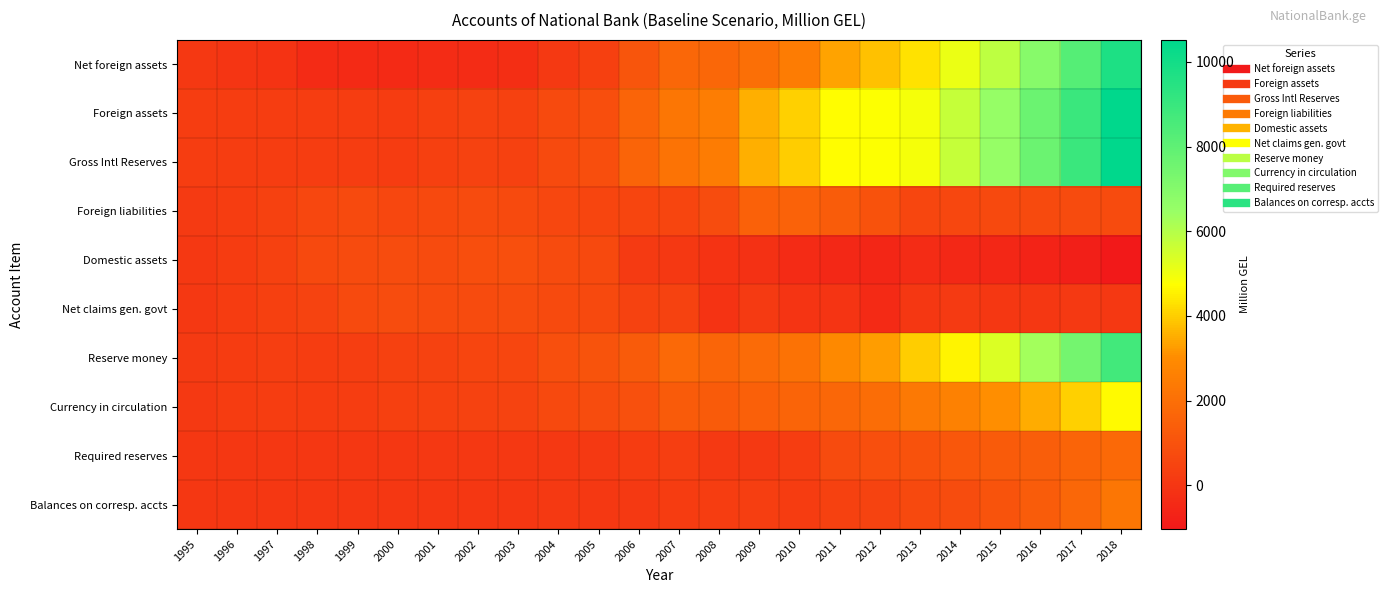

Reading left to right, what are all the values shown in this chart?

Net foreign assets: 1995=92.3	1996=-3.5	1997=-108.7	1998=-392.2	1999=-441.0	2000=-410.1	2001=-337.7	2002=-316.7	2003=-302.6	2004=109.1	2005=344.0	2006=1089.9	2007=1740.7	2008=1736.3	2009=2033.9	2010=2479.2	2011=3359.1	2012=3802.7	2013=4321.9	2014=5085.7	2015=5854.6	2016=6949.1	2017=8237.0	2018=9752.0
Foreign assets: 1995=241.3	1996=243.5	1997=261.5	1998=229.8	1999=262.4	2000=221.9	2001=337.2	2002=422.5	2003=407.1	2004=705.6	2005=859.1	2006=1599.8	2007=2248.3	2008=2508.9	2009=3563.5	2010=4022.1	2011=4709.4	2012=4760.9	2013=4903.8	2014=5719.0	2015=6519.6	2016=7647.4	2017=8970.2	2018=10521.9
Gross Intl Reserves: 1995=241.3	1996=243.5	1997=261.1	1998=229.8	1999=262.4	2000=221.9	2001=333.6	2002=422.5	2003=407.1	2004=705.6	2005=858.0	2006=1595.0	2007=2166.4	2008=2467.4	2009=3557.7	2010=4013.5	2011=4707.3	2012=4759.6	2013=4902.3	2014=5717.4	2015=6517.8	2016=7645.4	2017=8968.1	2018=10519.5
Foreign liabilities: 1995=149.0	1996=247.0	1997=370.2	1998=622.0	1999=703.3	2000=632.0	2001=674.8	2002=739.2	2003=709.7	2004=596.5	2005=515.0	2006=509.9	2007=507.6	2008=772.6	2009=1529.6	2010=1542.9	2011=1350.3	2012=958.2	2013=581.8	2014=633.4	2015=665.0	2016=698.3	2017=733.2	2018=769.8
Domestic assets: 1995=61.5	1996=212.5	1997=385.8	1998=654.2	1999=749.8	2000=801.8	2001=769.1	2002=833.0	2003=892.6	2004=757.5	2005=663.3	2006=182.2	2007=53.1	2008=-94.2	2009=-158.9	2010=-398.1	2011=-458.0	2012=-547.4	2013=-332.9	2014=-490.6	2015=-509.9	2016=-650.8	2017=-804.8	2018=-1034.9
Net claims gen. govt: 1995=55.0	1996=212.6	1997=361.7	1998=495.2	1999=685.1	2000=780.8	2001=739.0	2002=755.9	2003=782.9	2004=721.7	2005=645.8	2006=426.9	2007=412.1	2008=-99.2	2009=177.7	2010=-85.7	2011=-70.4	2012=-416.8	2013=34.0	2014=174.0	2015=39.0	2016=4.0	2017=94.0	2018=59.0
Reserve money: 1995=153.8	1996=209.0	1997=277.1	1998=261.9	1999=308.8	2000=391.8	2001=431.4	2002=516.3	2003=589.9	2004=866.7	2005=1007.4	2006=1272.1	2007=1793.8	2008=1642.1	2009=1875.0	2010=2081.1	2011=2901.1	2012=3255.3	2013=3989.1	2014=4595.0	2015=5344.7	2016=6298.3	2017=7432.3	2018=8717.1
Currency in circulation: 1995=131.4	1996=185.6	1997=254.6	1998=222.0	1999=259.8	2000=329.2	2001=365.7	2002=417.2	2003=473.2	2004=676.2	2005=811.4	2006=929.5	2007=1310.5	2008=1290.7	2009=1457.9	2010=1618.2	2011=1753.6	2012=1918.1	2013=2351.6	2014=2659.5	2015=3045.4	2016=3517.7	2017=4063.2	2018=4669.1
Required reserves: 1995=11.9	1996=13.7	1997=15.7	1998=18.1	1999=29.7	2000=38.9	2001=53.3	2002=72.2	2003=81.4	2004=92.3	2005=129.8	2006=224.6	2007=278.2	2008=121.2	2009=127.3	2010=244.8	2011=752.3	2012=874.4	2013=992.6	2014=1137.9	2015=1274.4	2016=1433.3	2017=1610.9	2018=1800.9
Balances on corresp. accts: 1995=10.5	1996=9.7	1997=6.9	1998=21.9	1999=19.3	2000=23.7	2001=12.4	2002=26.9	2003=35.3	2004=98.2	2005=66.1	2006=118.0	2007=205.1	2008=230.1	2009=289.7	2010=218.2	2011=395.2	2012=462.9	2013=644.9	2014=797.7	2015=1024.8	2016=1347.4	2017=1758.1	2018=2247.2